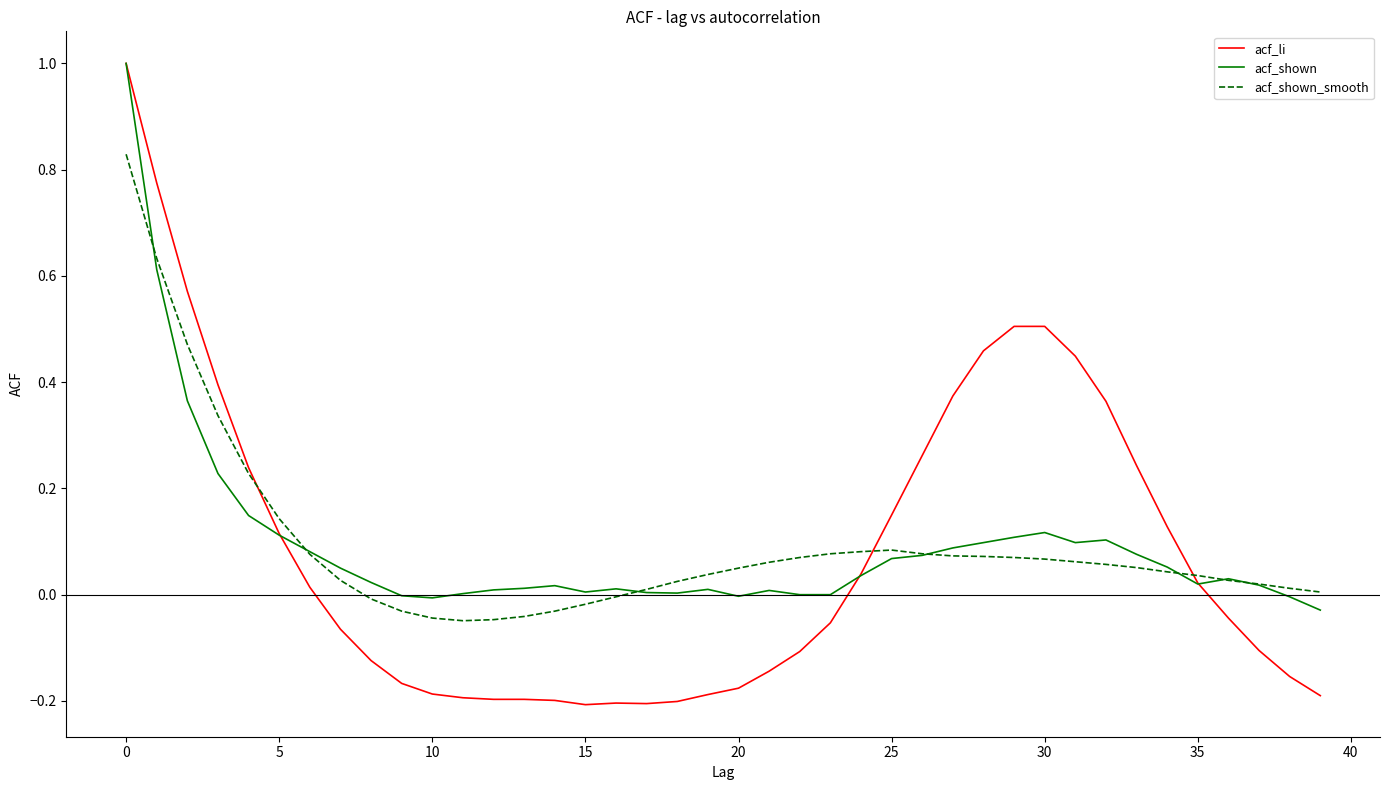

Which series has the widest spread of values?

acf_li